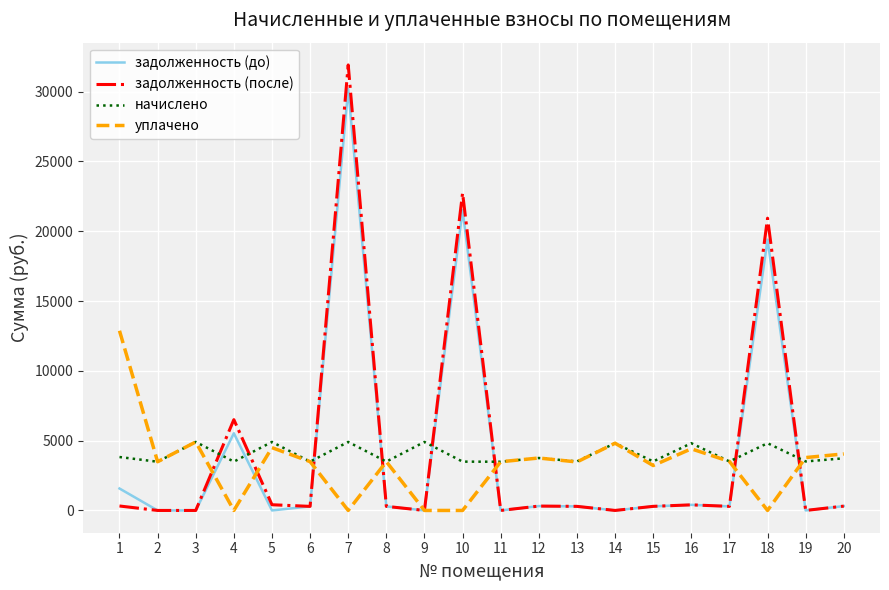

The value of задолженность (после) at 5 is 408.9. True or false?

True